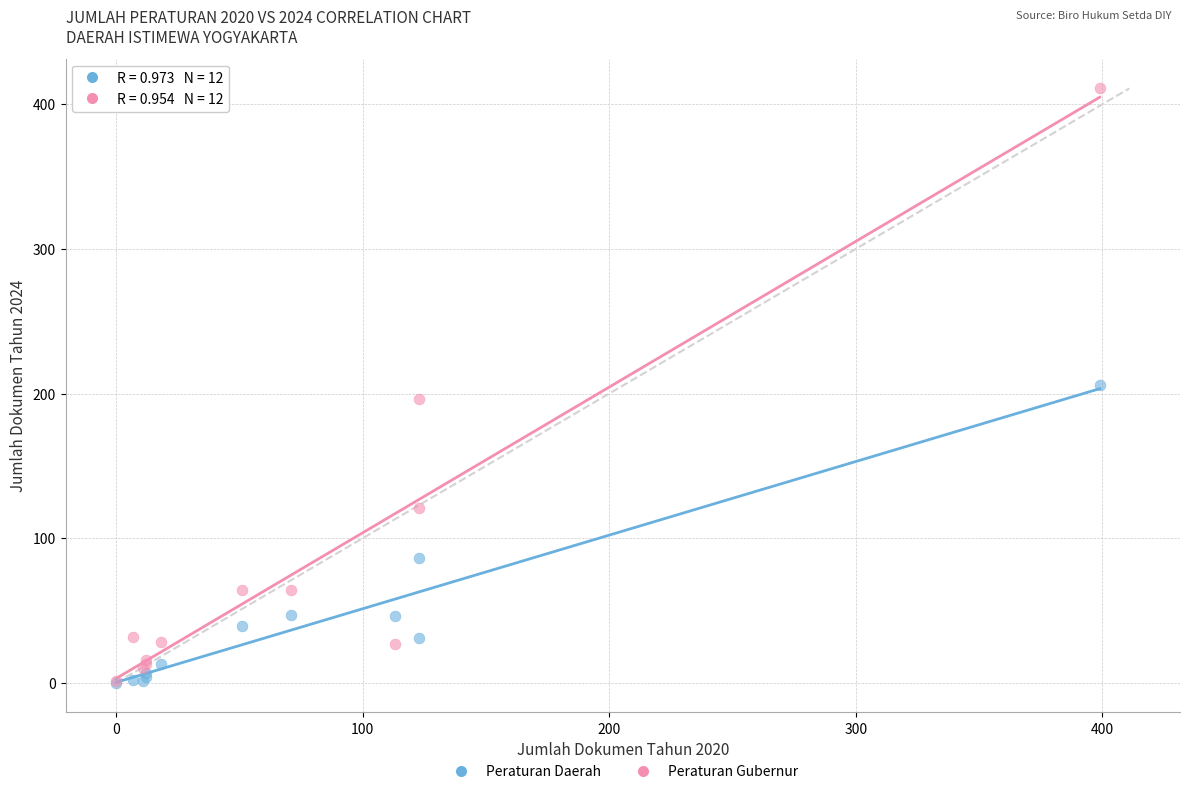

What are all the series names shown in the legend?

Peraturan Daerah, Peraturan Gubernur